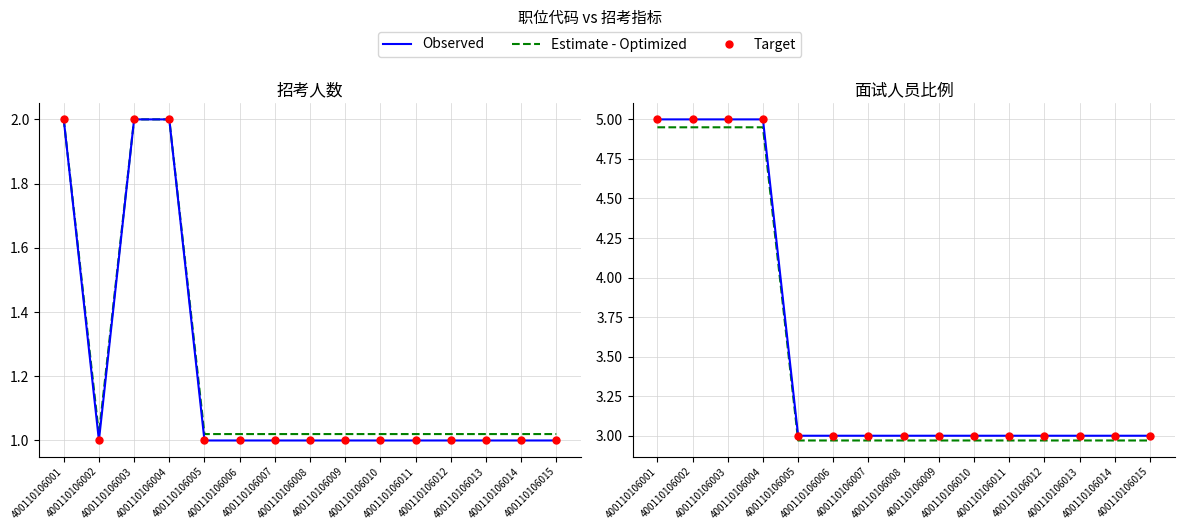

At how many categories does at least one series exceed 3?

4